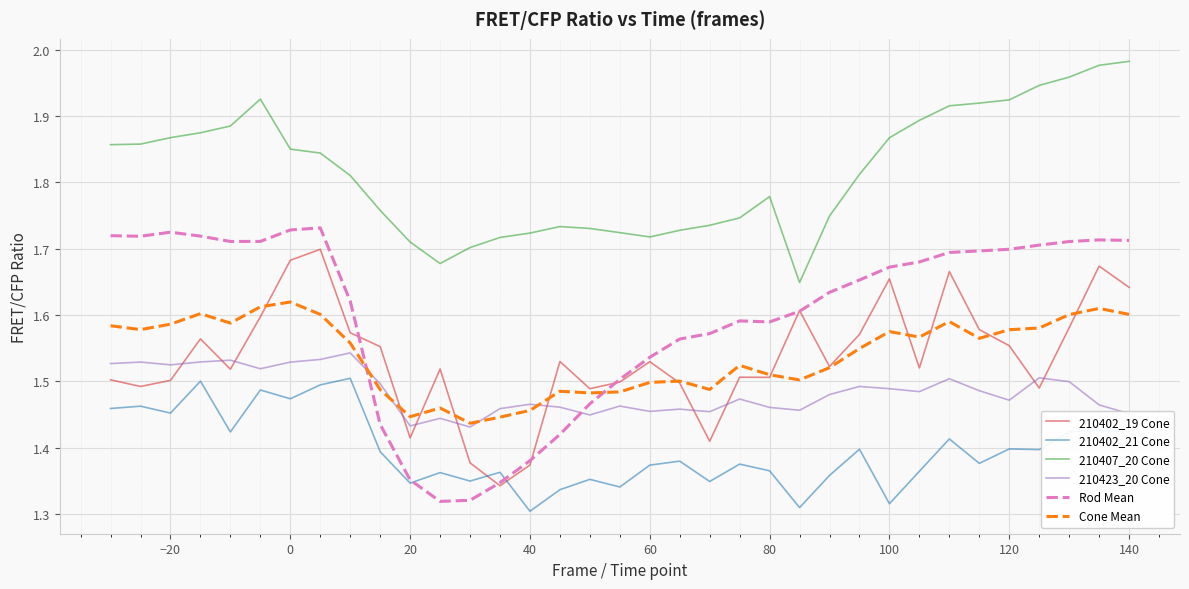

Which series has the widest spread of values?

Rod Mean